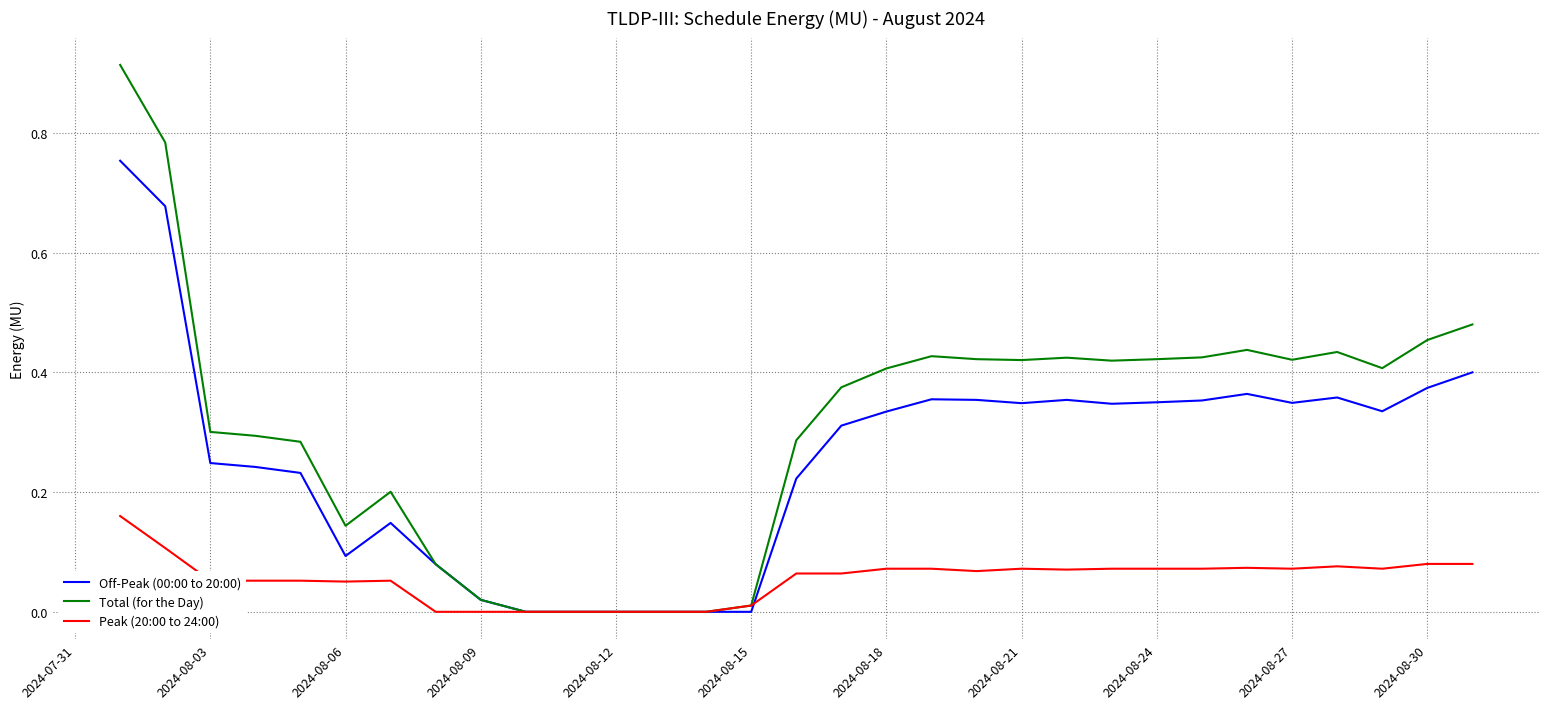

Which series has the largest range (max minus min)?

Total (for the Day)